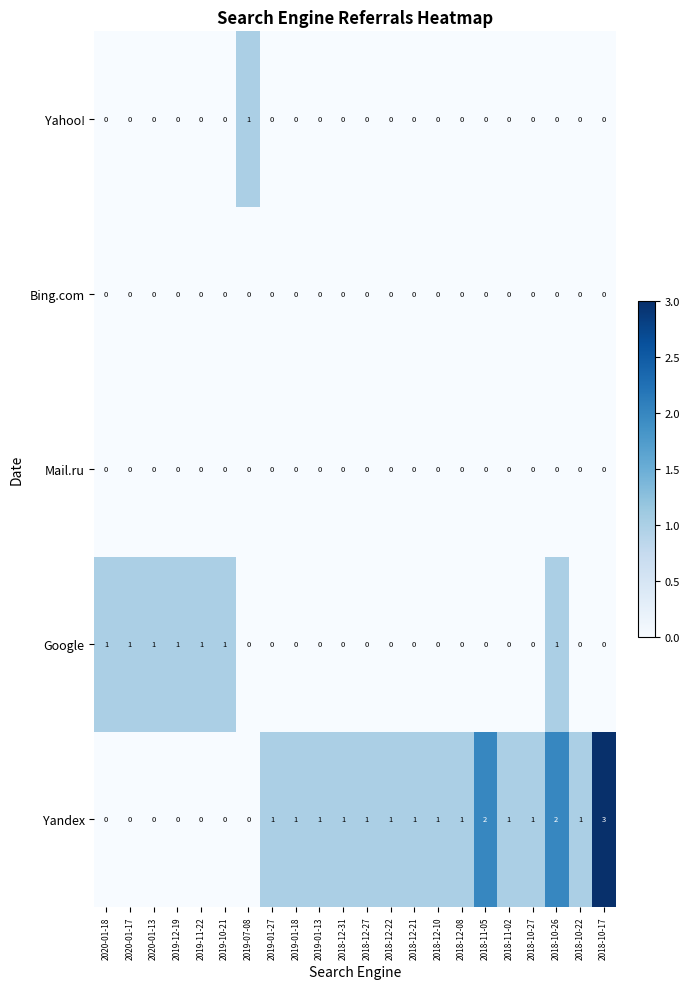

At which category does the chart reach its peak across all series?

2018-10-17